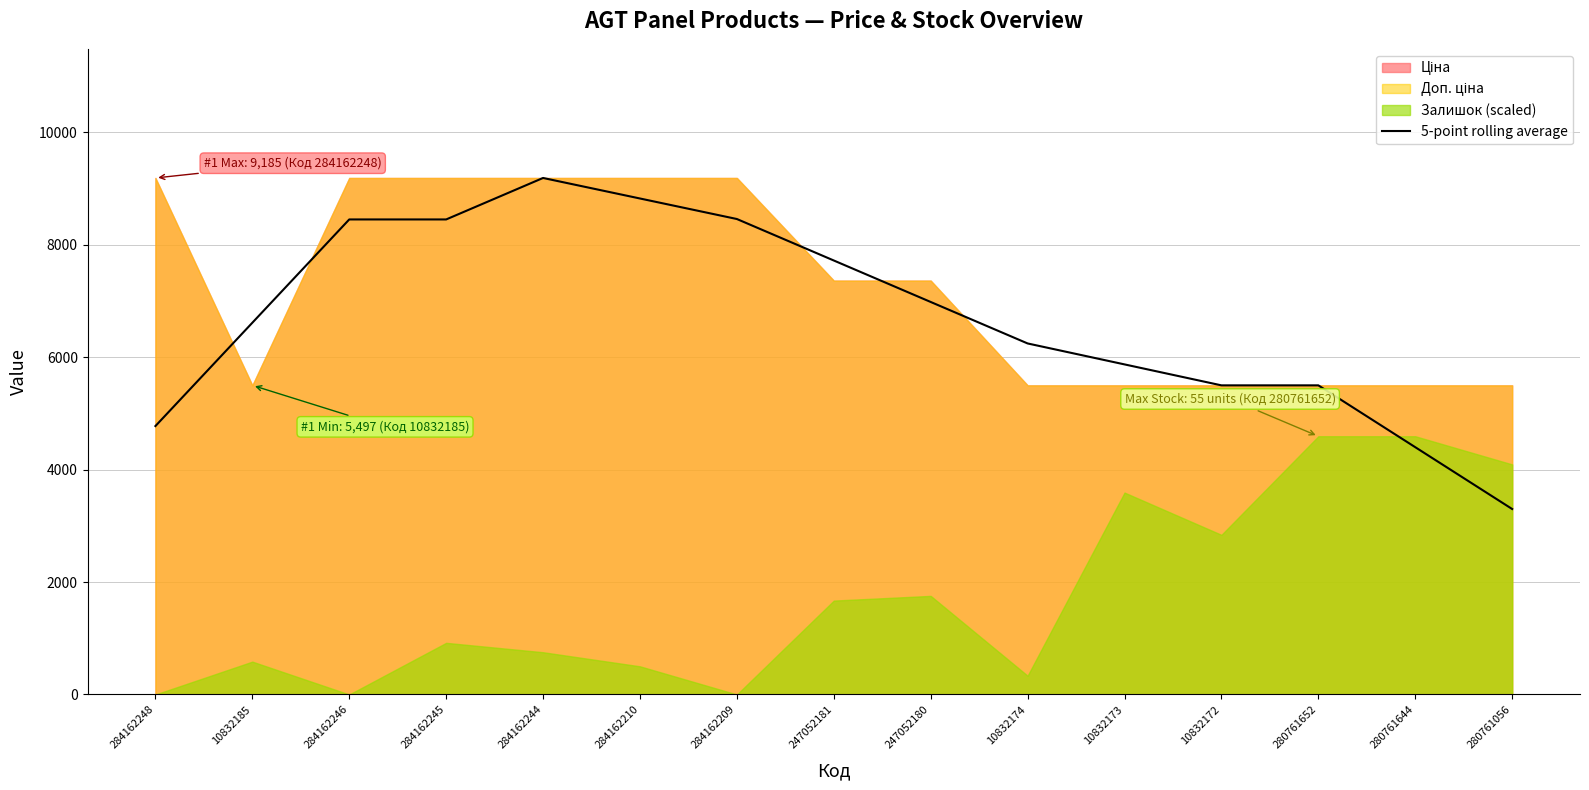

What is the maximum value for 5-point rolling average?

9185.1